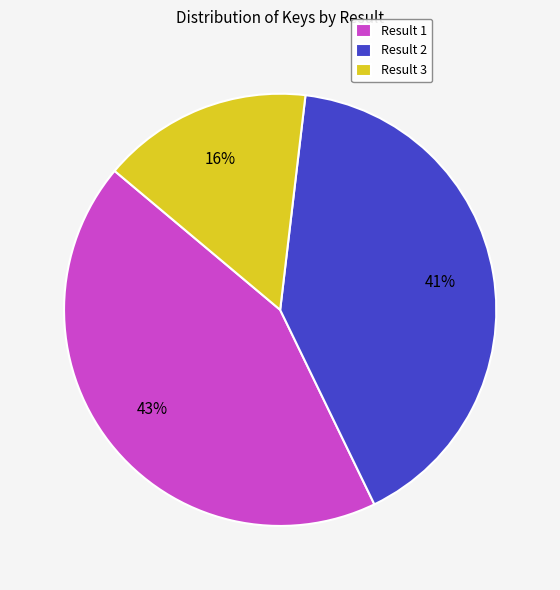

To the nearest percent, what portion does Result 2 represent?

41%